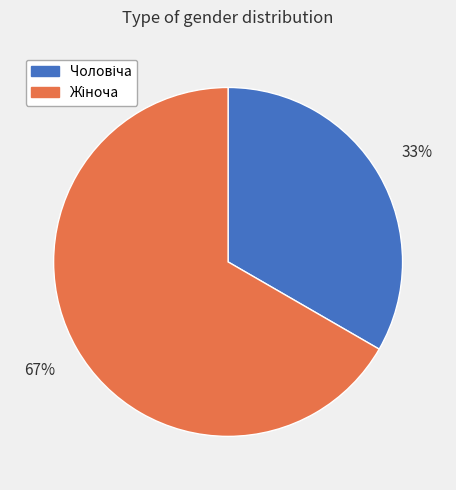

Does any single category account for the majority?

Yes